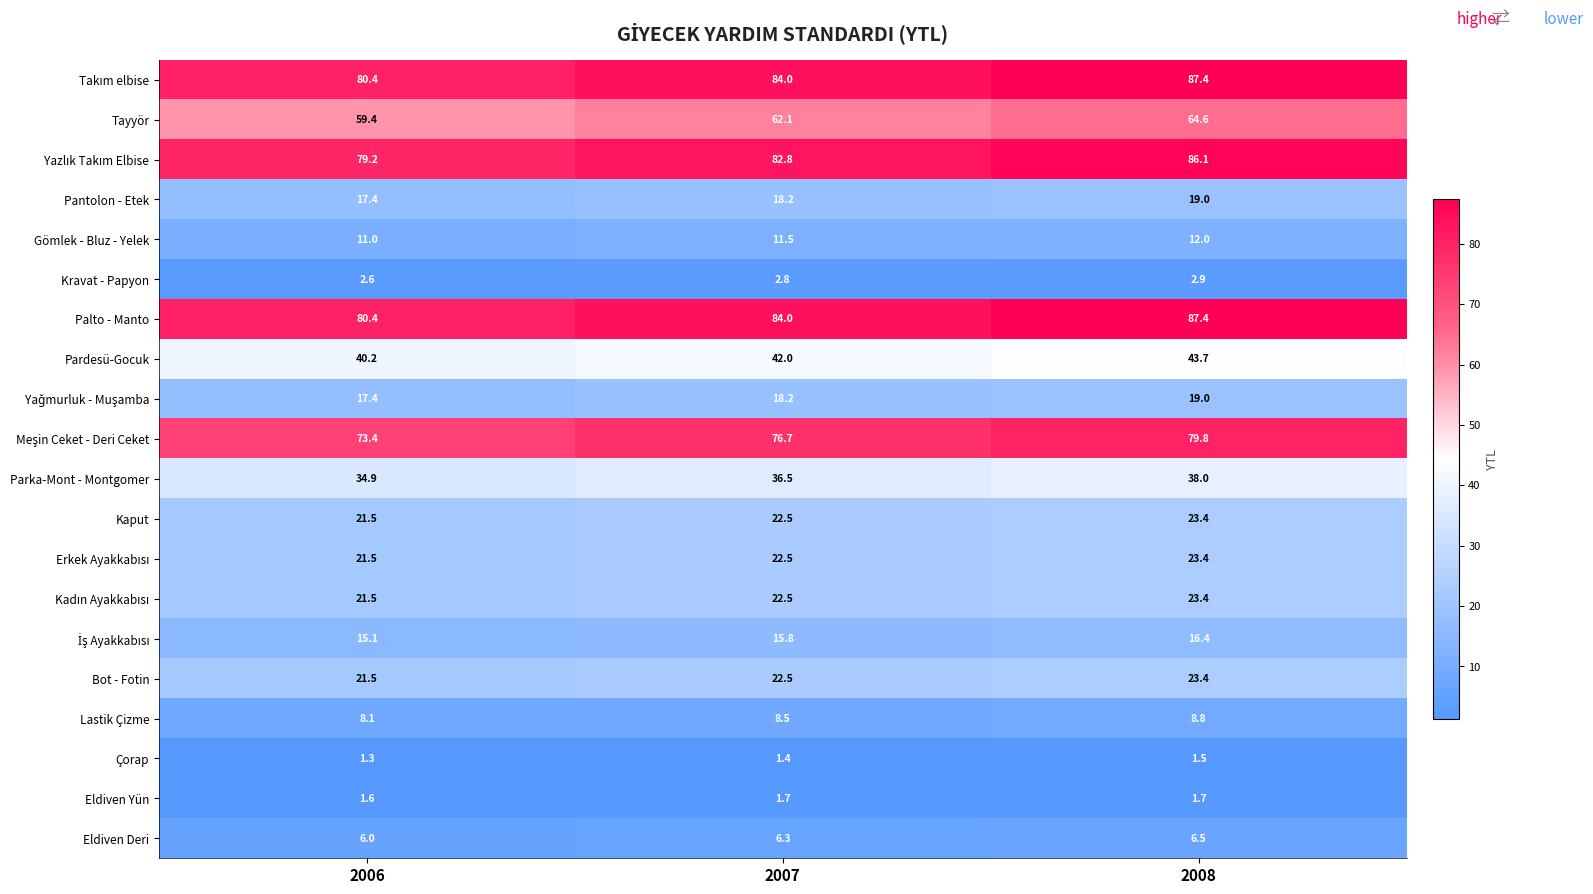

What is the sum of all Çorap values?

4.2